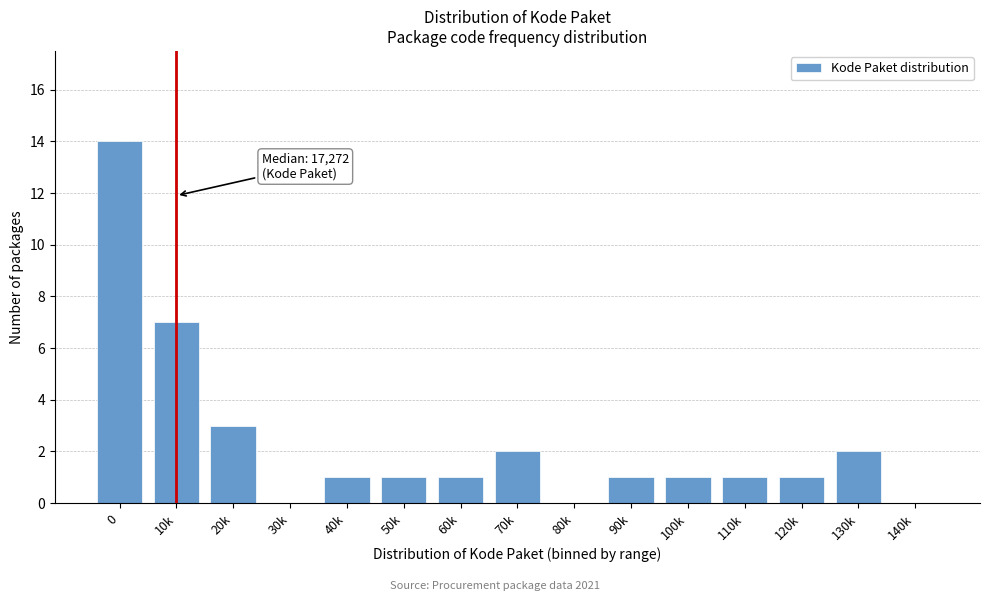

Reading left to right, transcribe all the data shown in this chart.

0=14	10k=7	20k=3	30k=0	40k=1	50k=1	60k=1	70k=2	80k=0	90k=1	100k=1	110k=1	120k=1	130k=2	140k=0